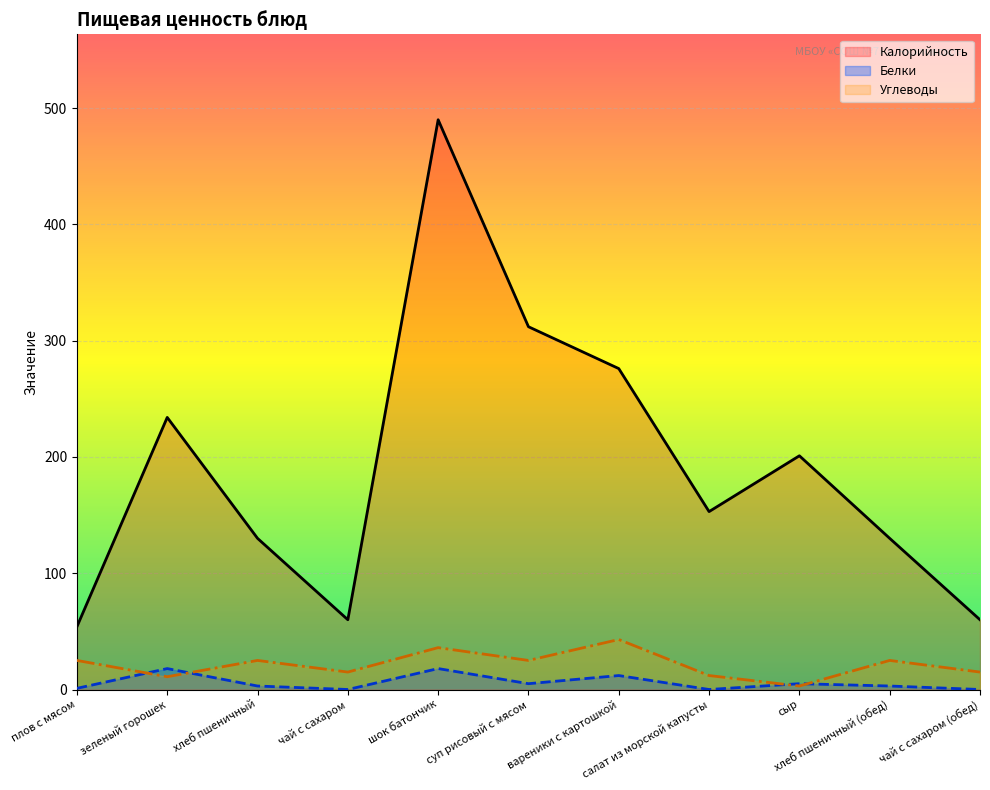

Where is the first local minimum for Углеводы?

зеленый горошек